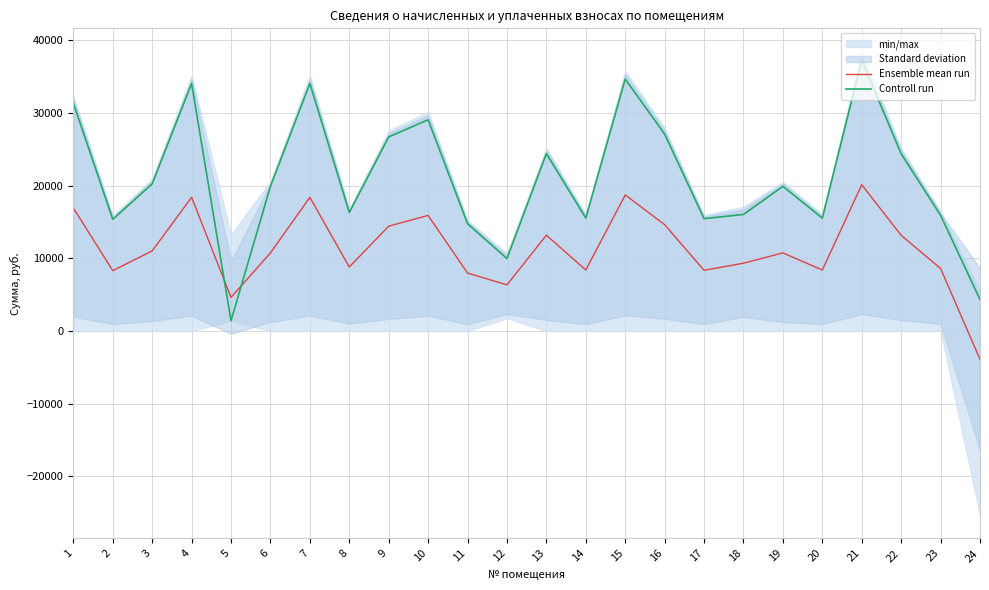

How many data points does each series have?

24